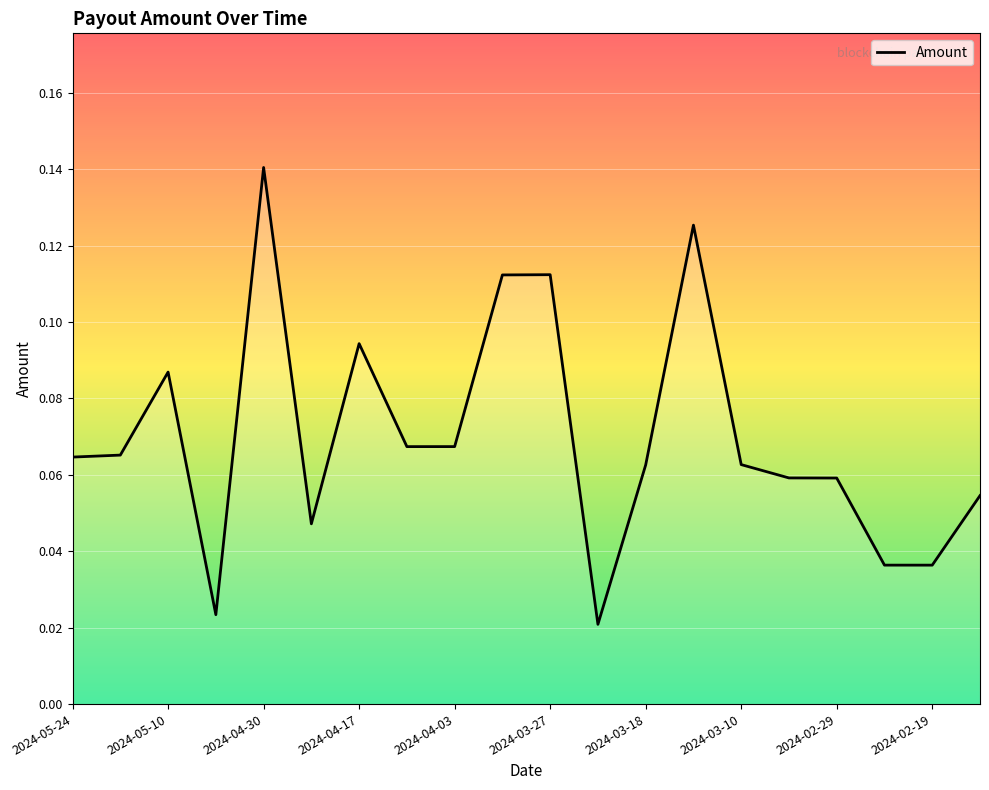

Is this an area chart (filled region under the line)?

Yes